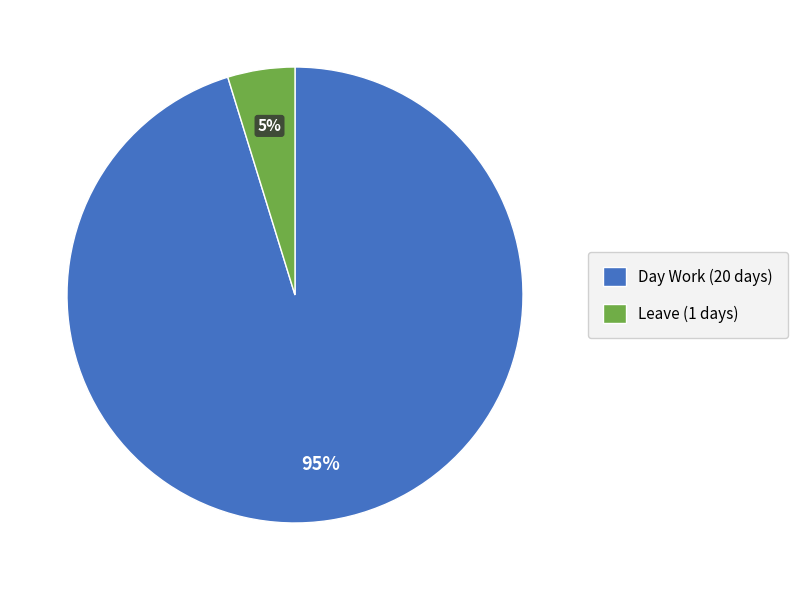

Is the sum of Day Work (20 days) and Leave (1 days) greater than half?

Yes